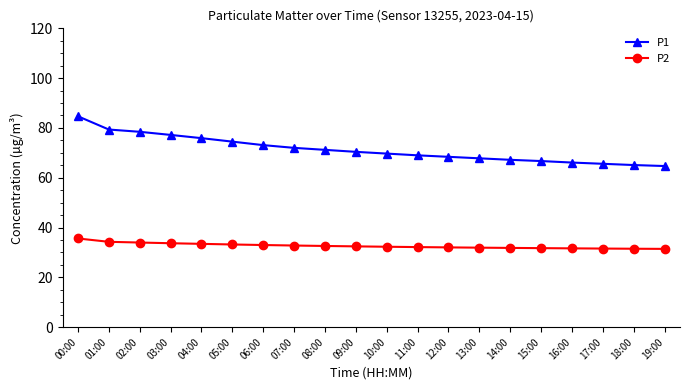

What value does the P2 series have at 04:00?

33.5